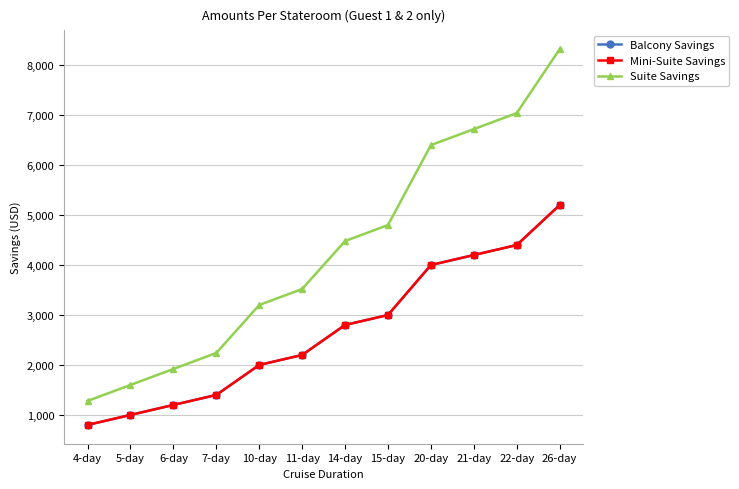

Is this an area chart (filled region under the line)?

No